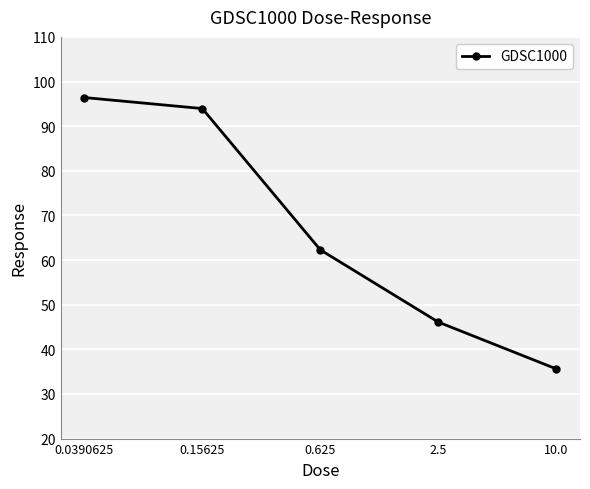

What is the maximum value shown in the chart?

96.4